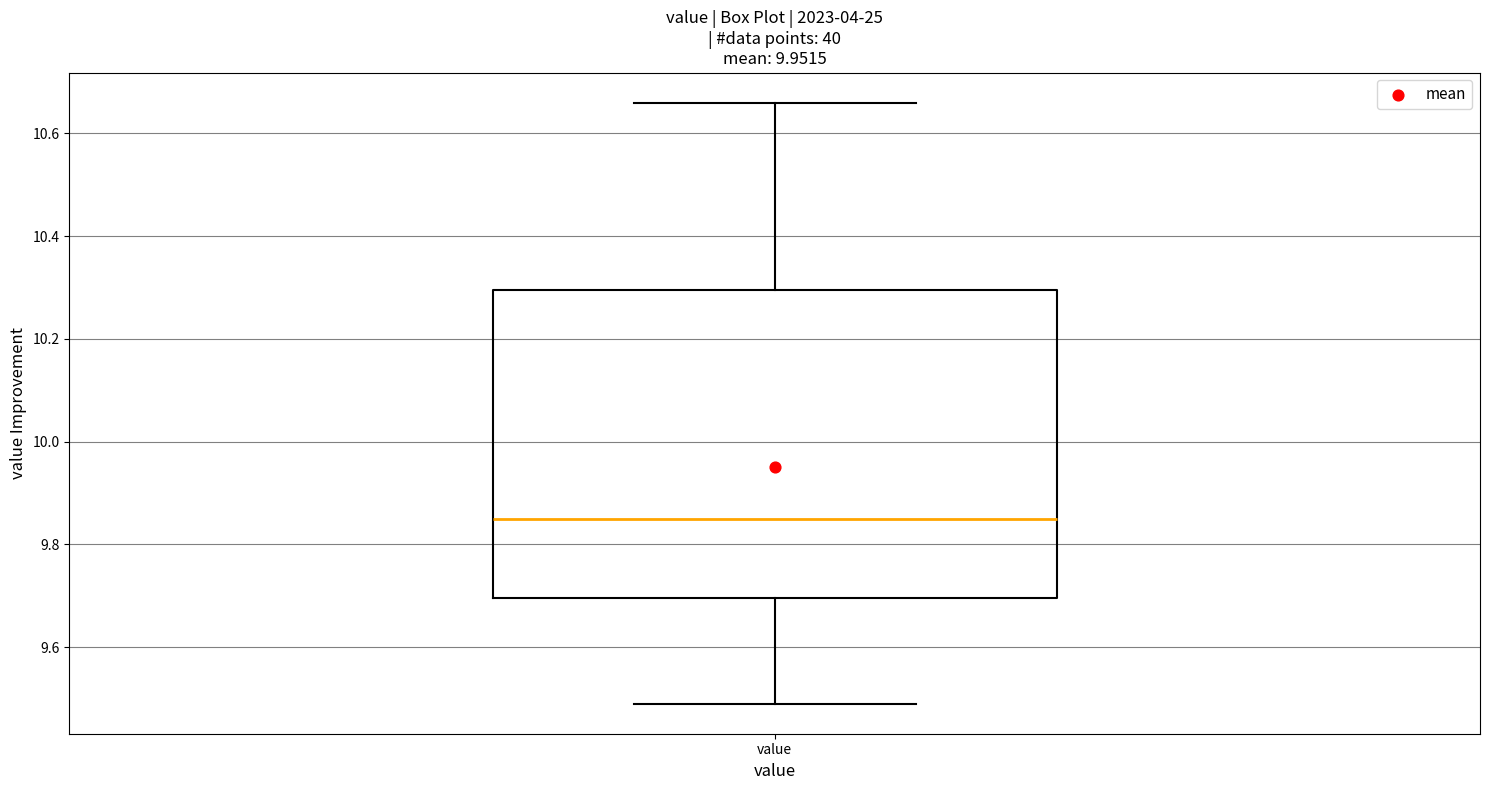

Where is the upper edge of the box for value on the y-axis? The values are not printed on the chart, so give them approximately, as read against the axis.

10.30